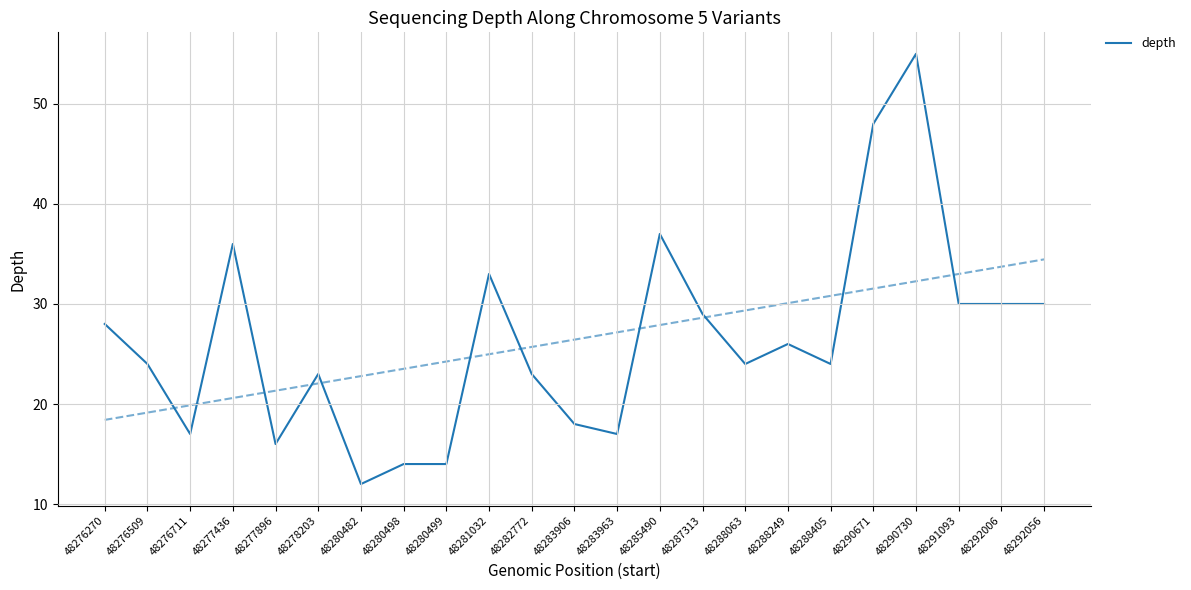

How many interior local valleys (lower than both neighbors) does the data have?

6